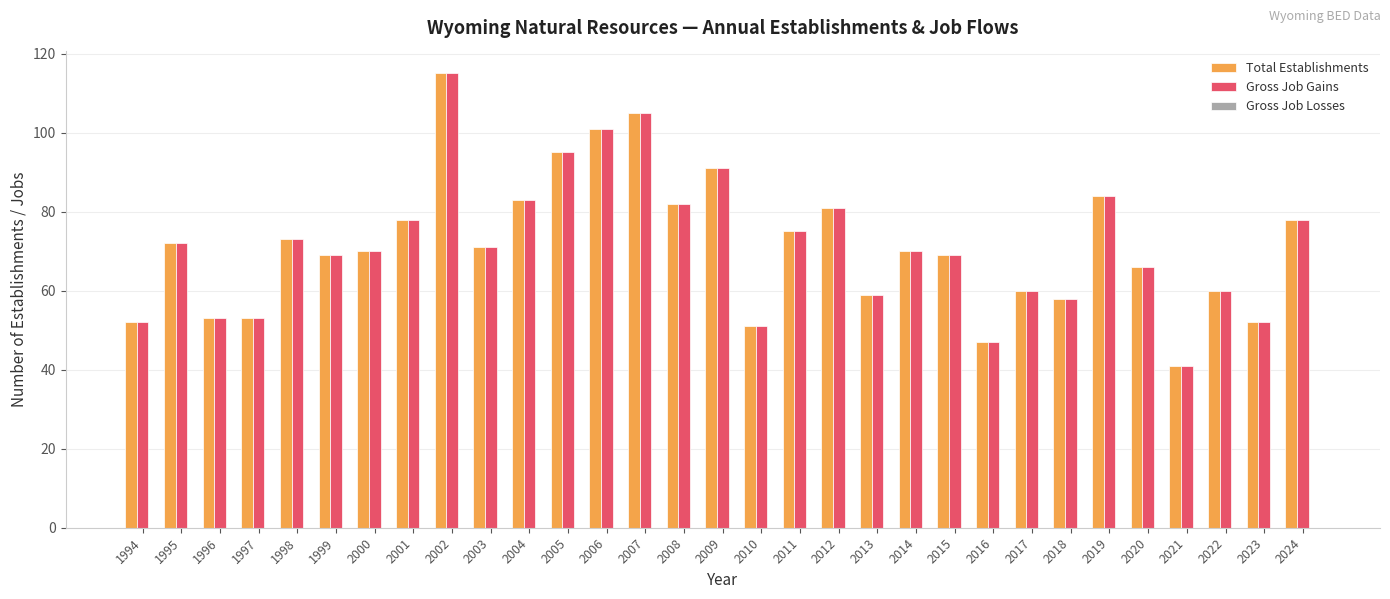

True or false: Total Establishments has a value of 69 at 1999.

True